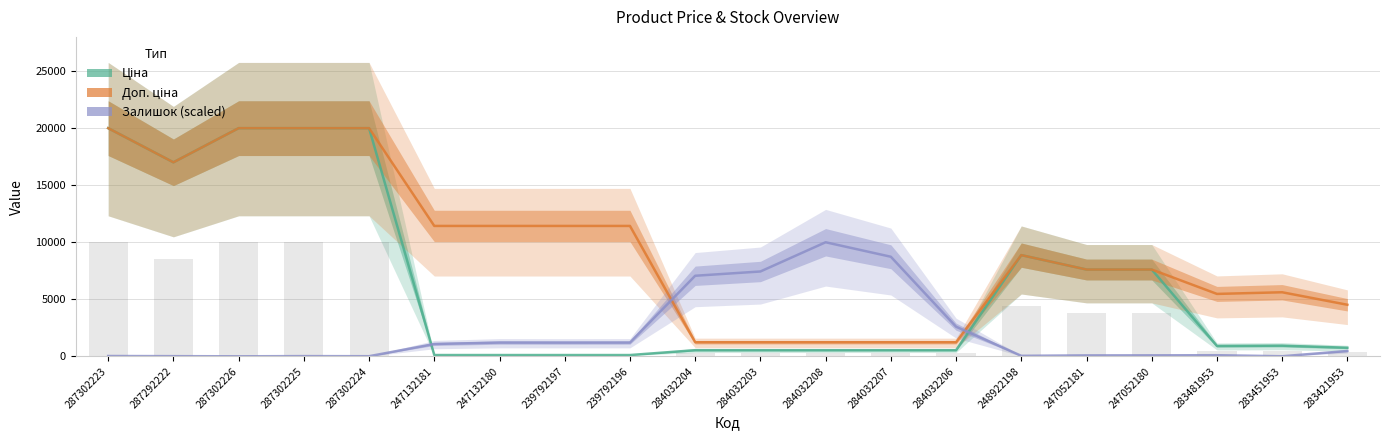

What is the maximum value shown in the chart?

19964.2